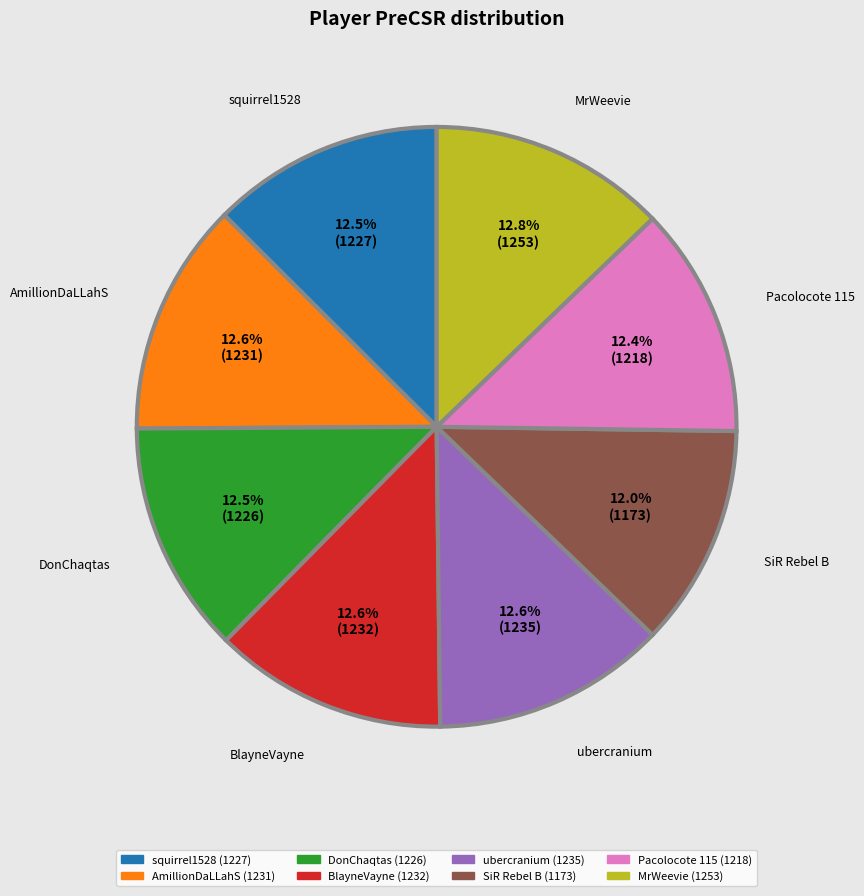

Combined, do BlayneVayne and MrWeevie account for over 50%?

No